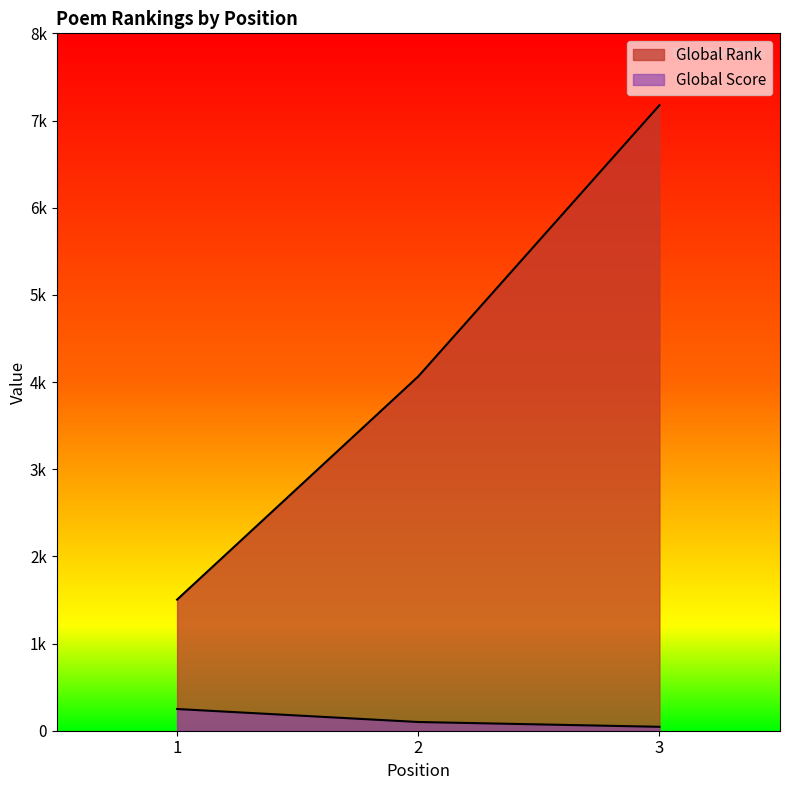

At how many categories does at least one series exceed 3734?

2